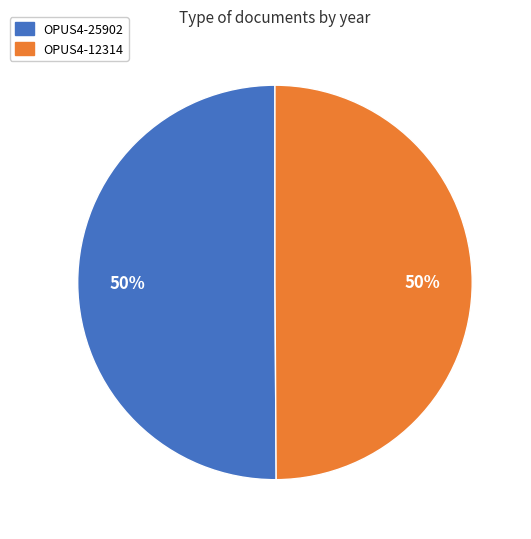

How many slices are in this pie chart?

2